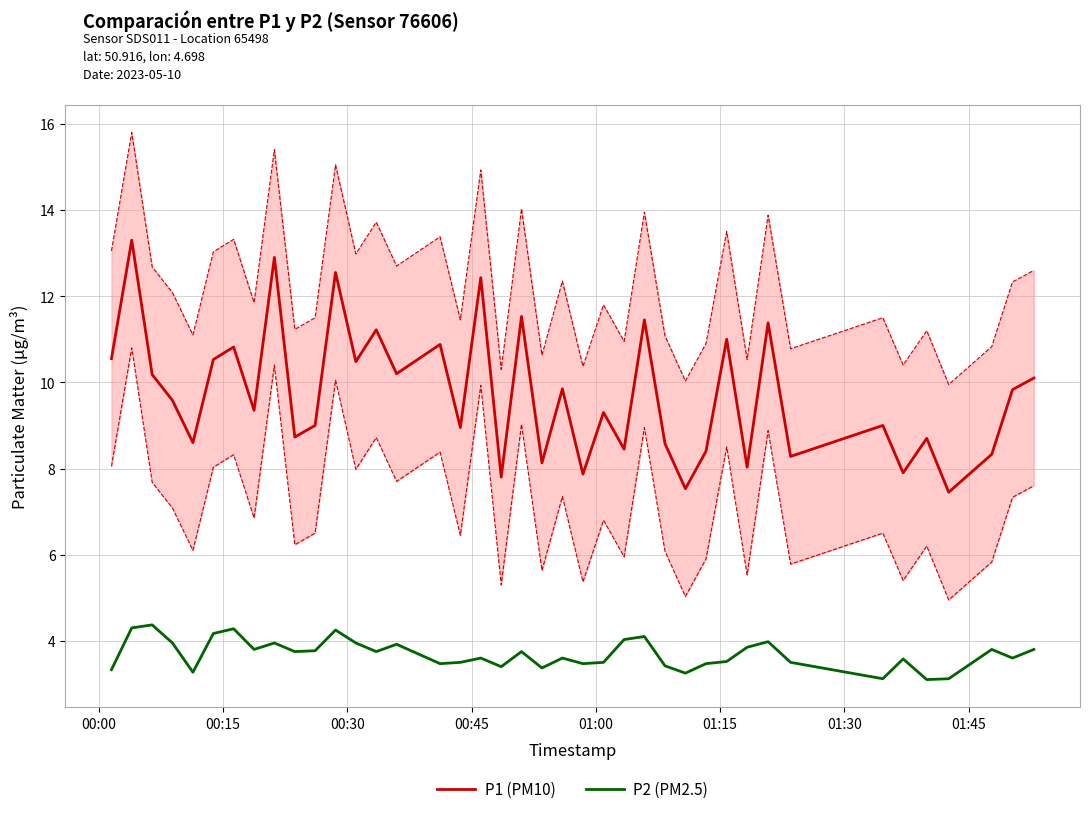

At which label does P1 (PM10) first exceed 9?

00:00